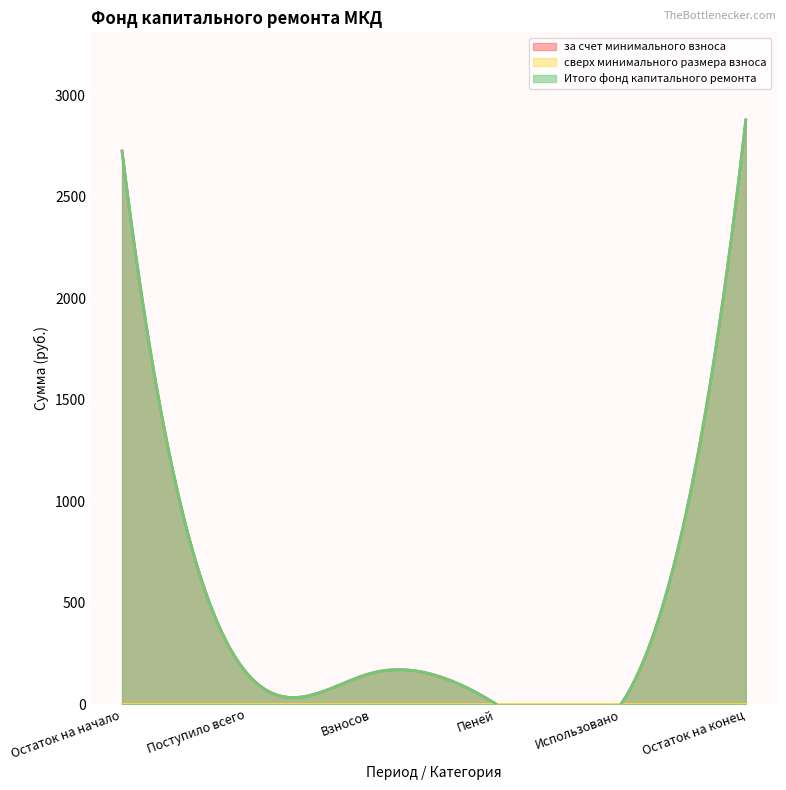

What is the spread (max minus min) of values at Взносов?

153.1